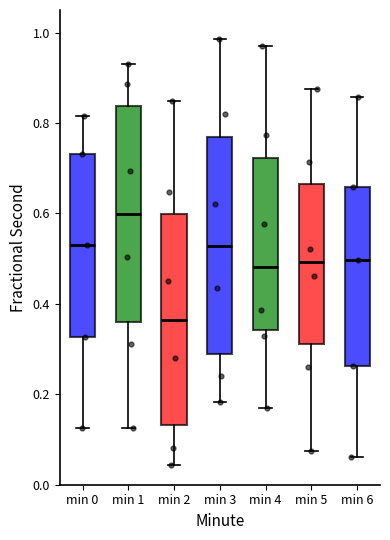

Reading left to right, read every box against the y-axis: the position of its median line, the range the box covers, and the ends of its whiskers. The values are not printed on the chart, so give them approximately, as read against the axis.

min 0: median 0.52, box 0.32 to 0.74, whiskers 0.12 to 0.82
min 1: median 0.60, box 0.36 to 0.84, whiskers 0.12 to 0.94
min 2: median 0.36, box 0.14 to 0.60, whiskers 0.04 to 0.84
min 3: median 0.52, box 0.28 to 0.76, whiskers 0.18 to 0.98
min 4: median 0.48, box 0.34 to 0.72, whiskers 0.16 to 0.98
min 5: median 0.50, box 0.32 to 0.66, whiskers 0.08 to 0.88
min 6: median 0.50, box 0.26 to 0.66, whiskers 0.06 to 0.86